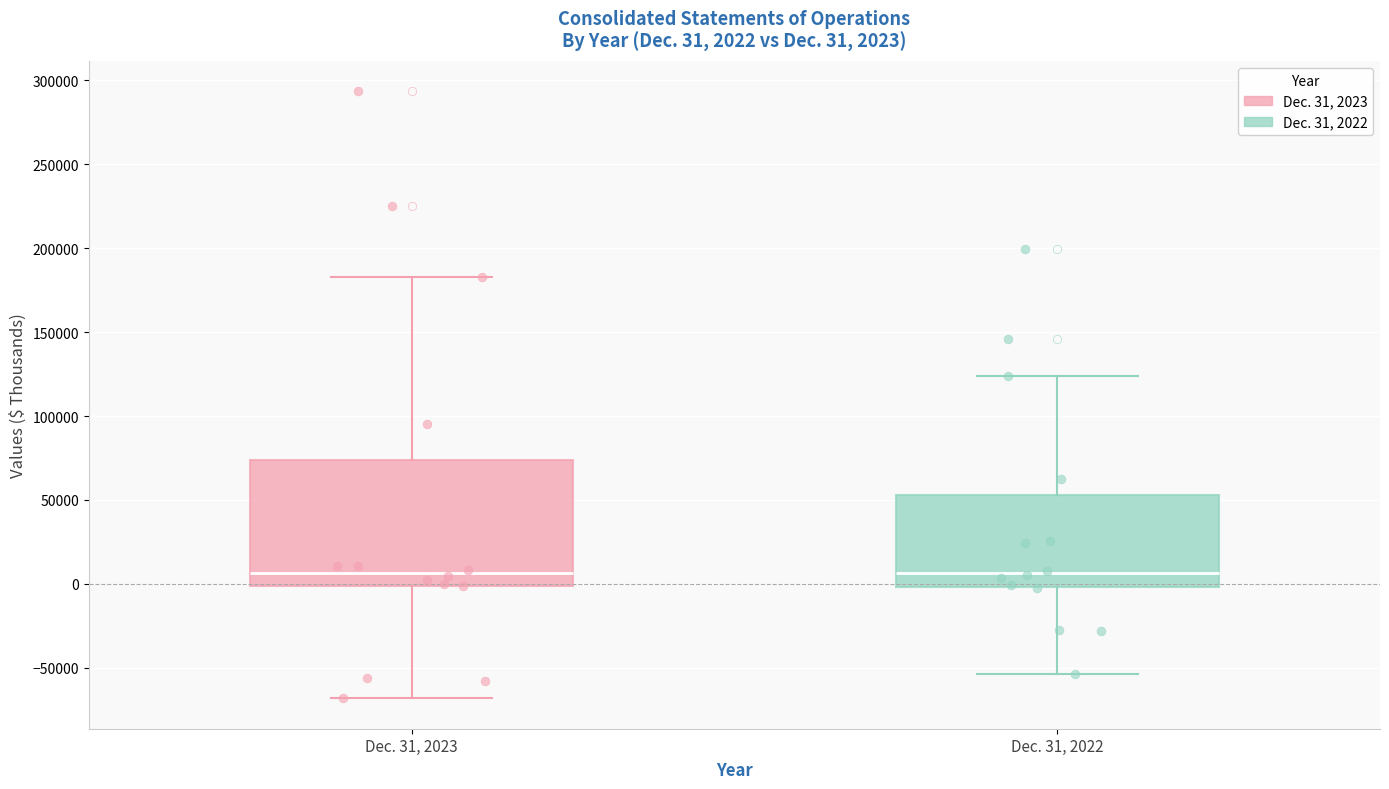

Which box is the tallest, from its lower edge to its upper edge?

Dec. 31, 2023